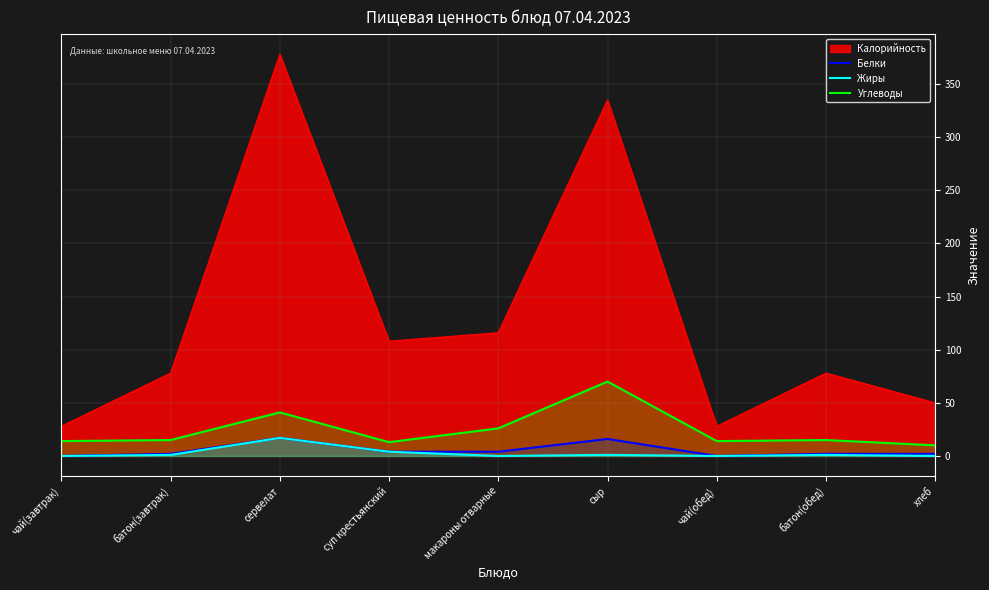

How many lines are shown in the chart?

4